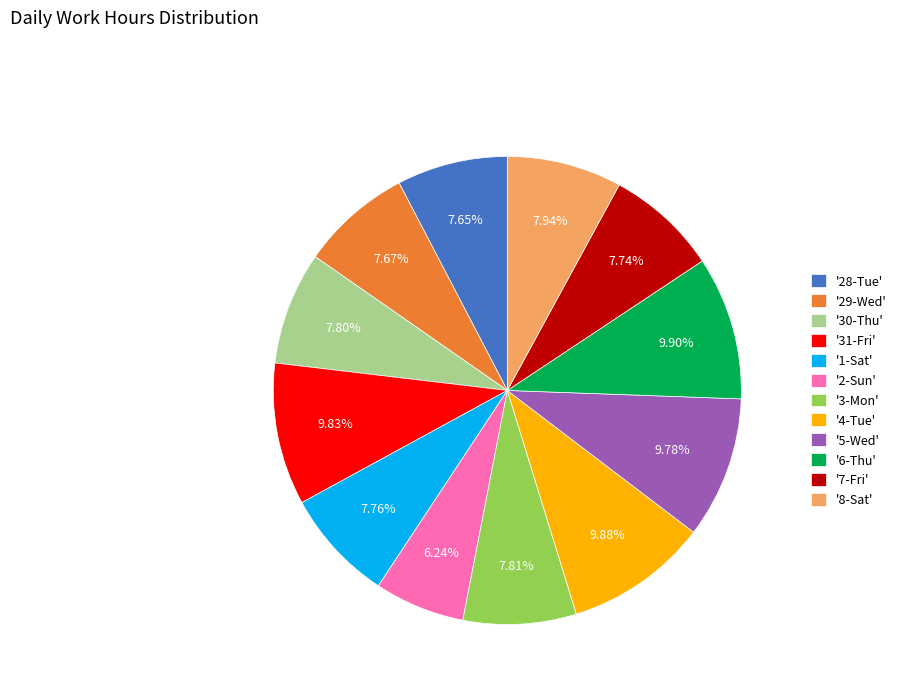

Do '8-Sat' and '29-Wed' together represent more than half of the pie?

No